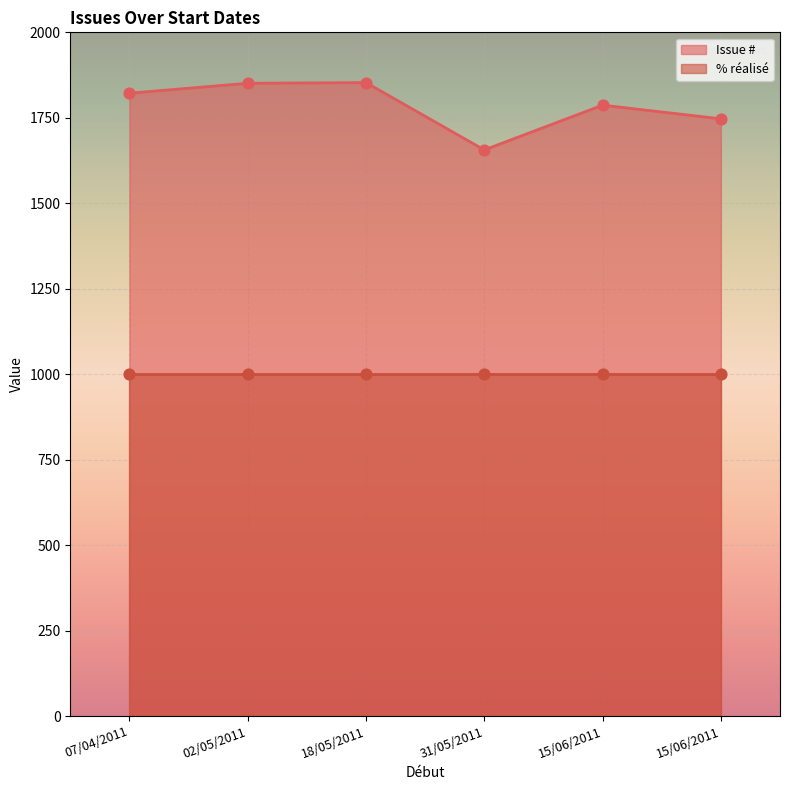

What is the change in value from 18/05/2011 to 15/06/2011?

-66